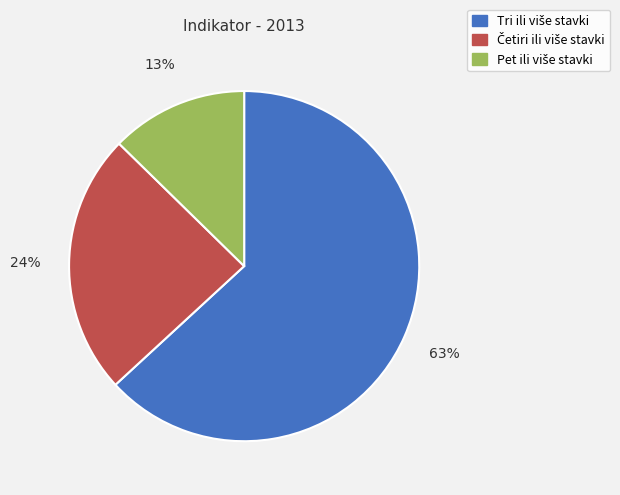

Is there any slice that represents more than half of the pie?

Yes